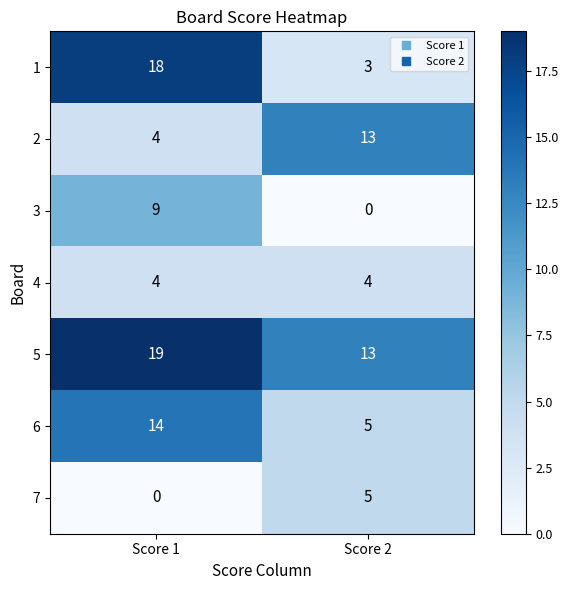

Which series has the widest spread of values?

1